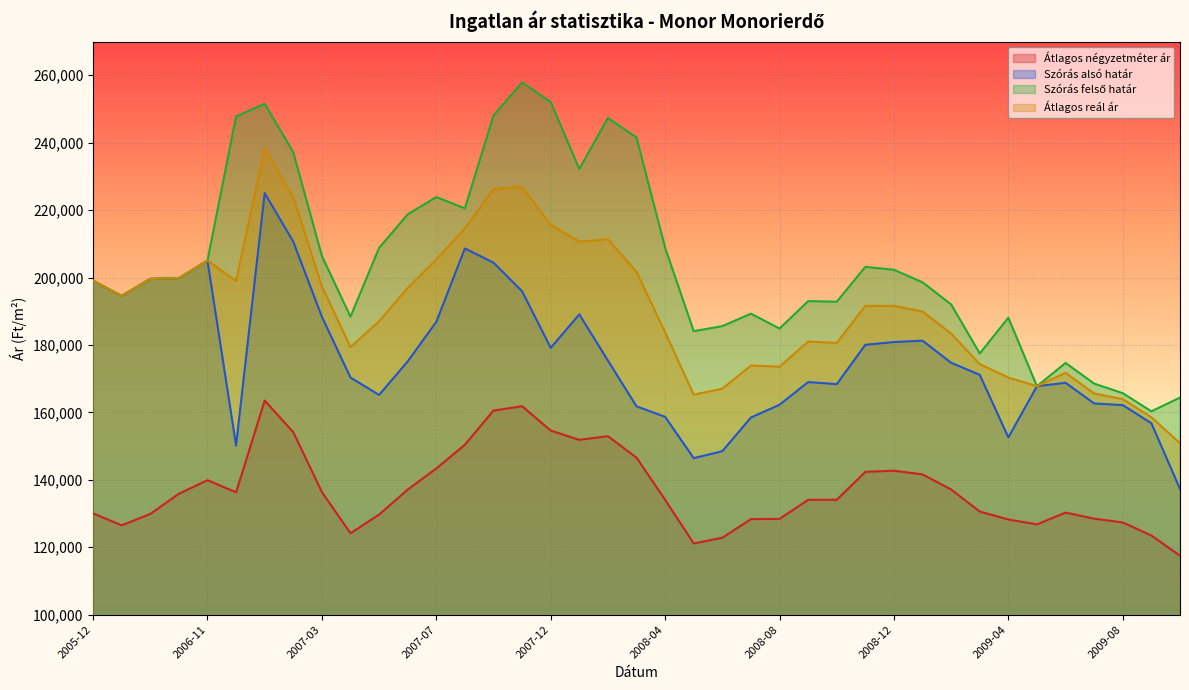

What is the label of the 8th point from the right?

2009-03